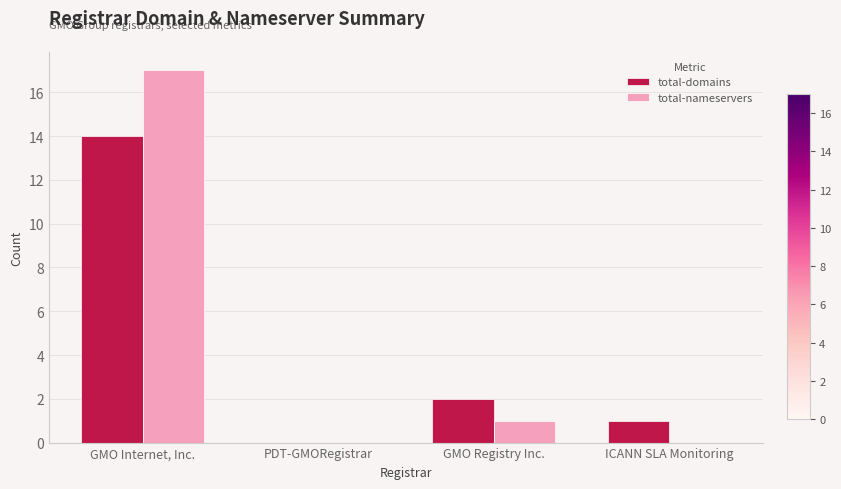

Are the bars grouped side by side (vs. stacked)?

Yes